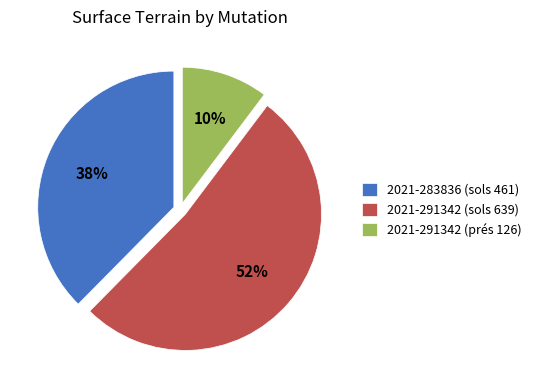

To the nearest percent, what is the difference between the 2021-291342 (prés 126) and 2021-291342 (sols 639) slice percentages?

42%